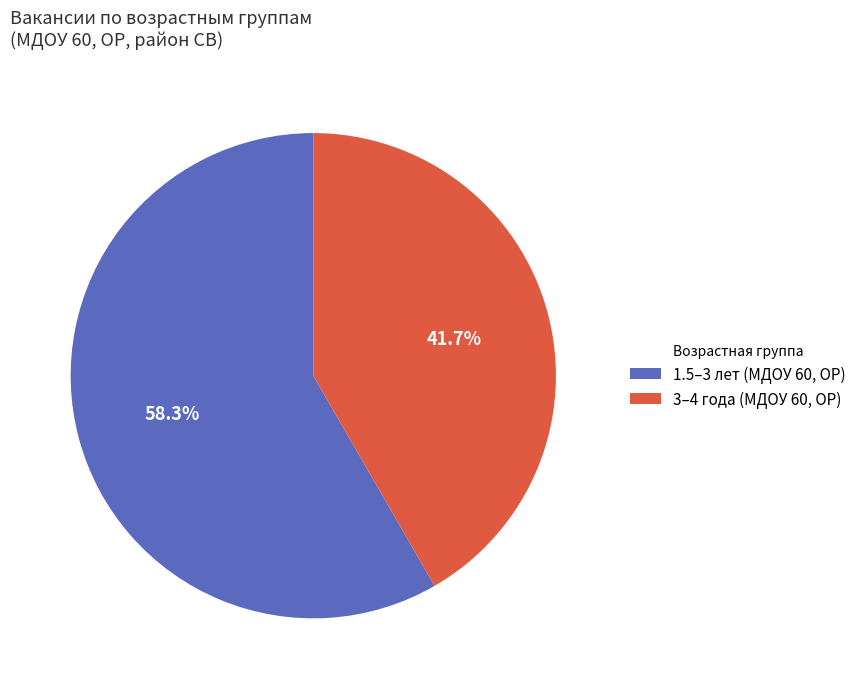

To the nearest percent, what is the difference between the largest and smallest slice percentages?

17%